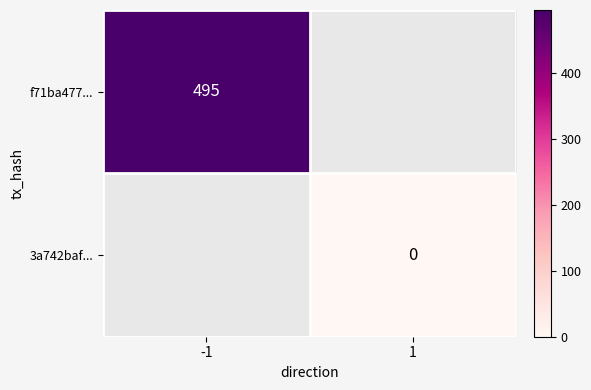

At how many categories does at least one series exceed 484?

1